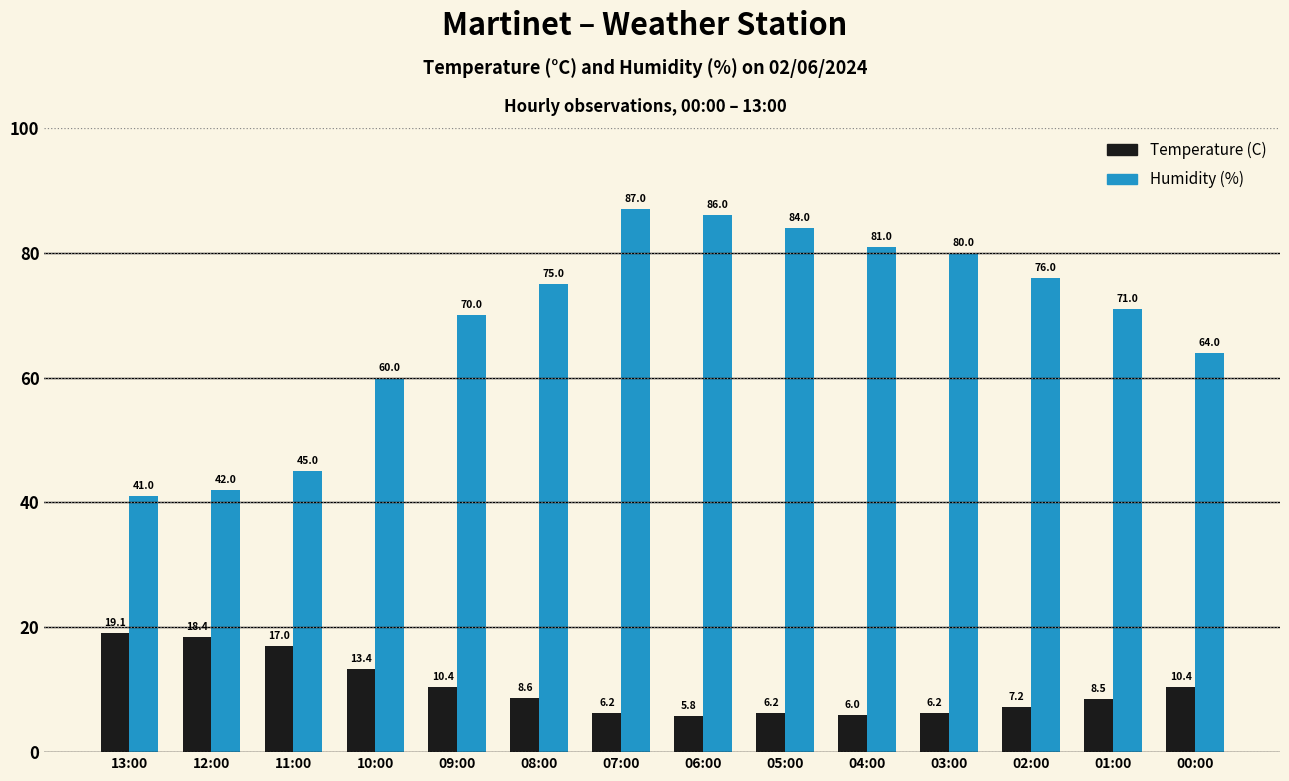

Which category has the highest value across all series?

07:00